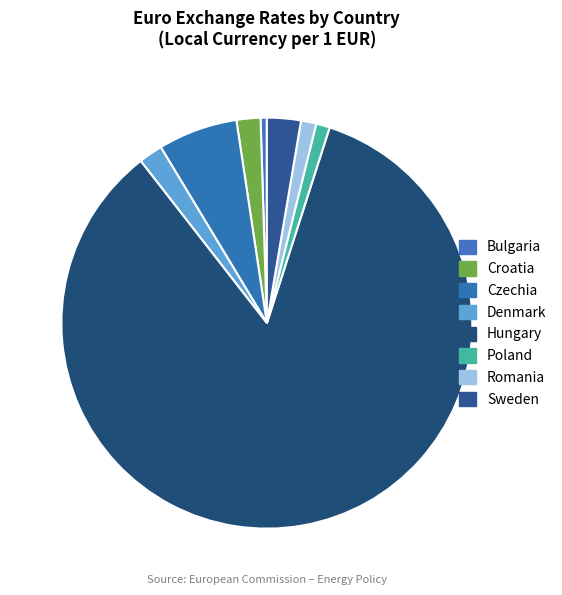

Which slice is the smallest?

Bulgaria